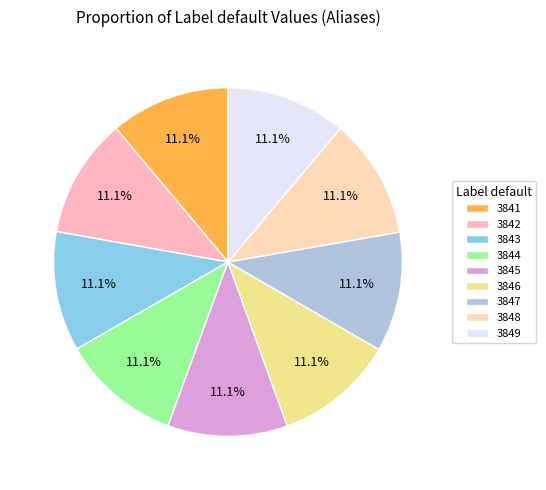

To the nearest percent, what is the combined percentage of 3844 and 3849?

22%